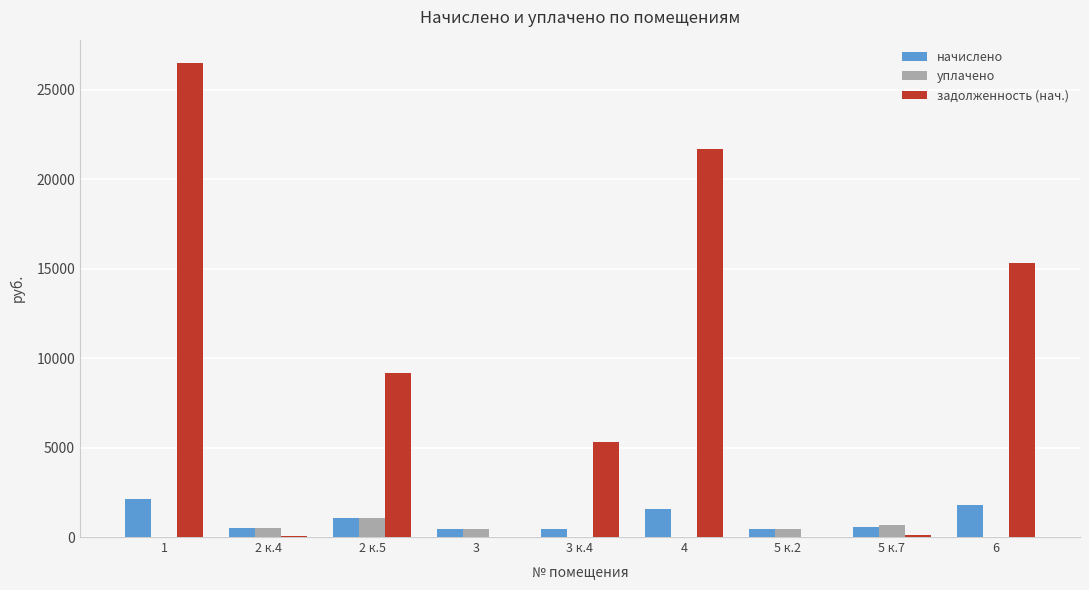

Where is задолженность (нач.) nearest to the value 13235?

6